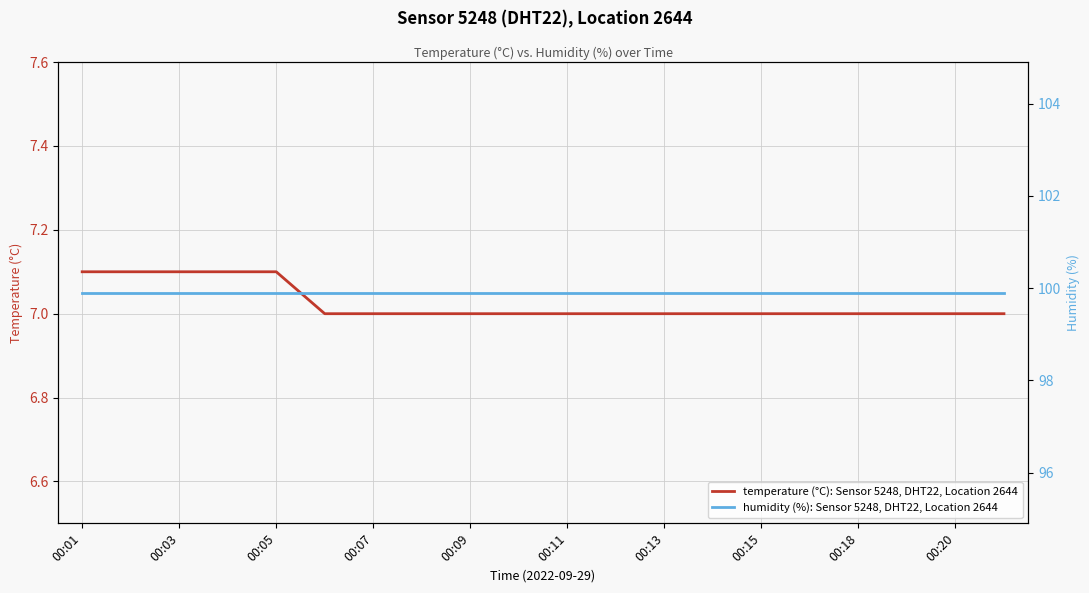

What is the minimum value for temperature (°C): Sensor 5248, DHT22, Location 2644?

7.0